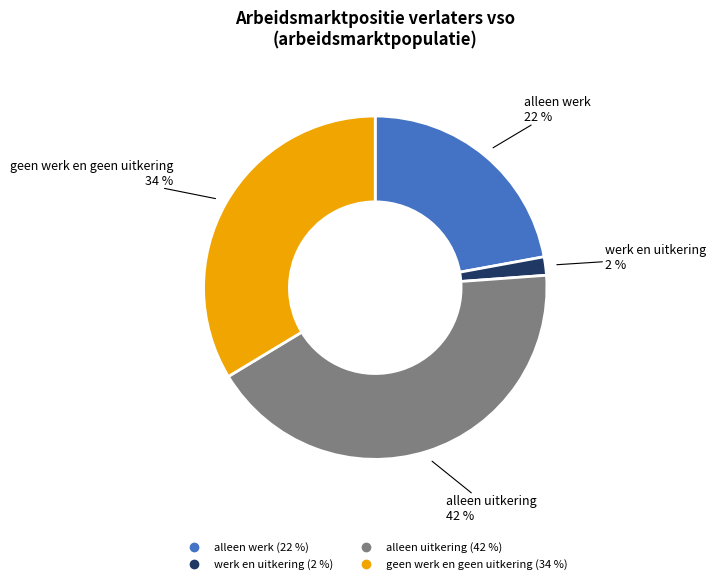

Which category has the smallest portion of the pie?

werk en uitkering